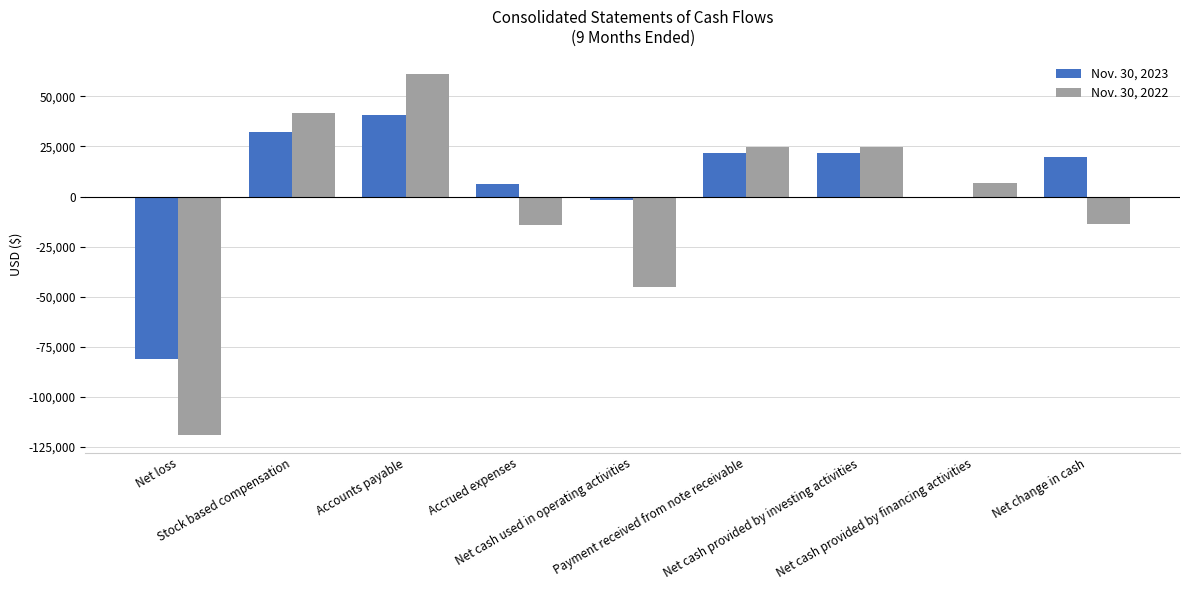

What is the difference between the Nov. 30, 2023 values at Net cash provided by investing activities and Accrued expenses?

15395